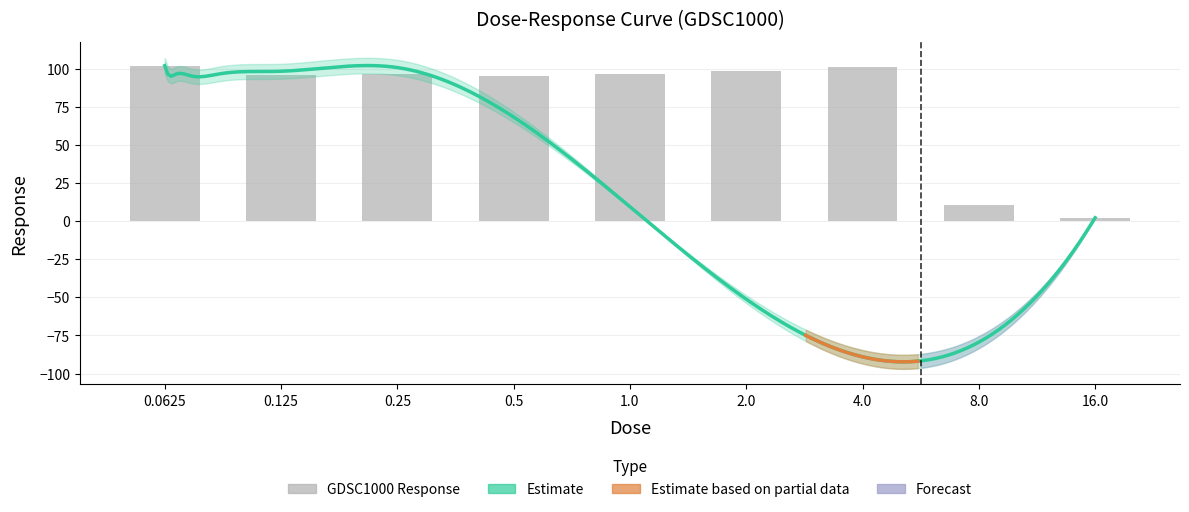

Rank the categories by value from highest to lowest.

0.0625, 4.0, 2.0, 1.0, 0.25, 0.125, 0.5, 8.0, 16.0